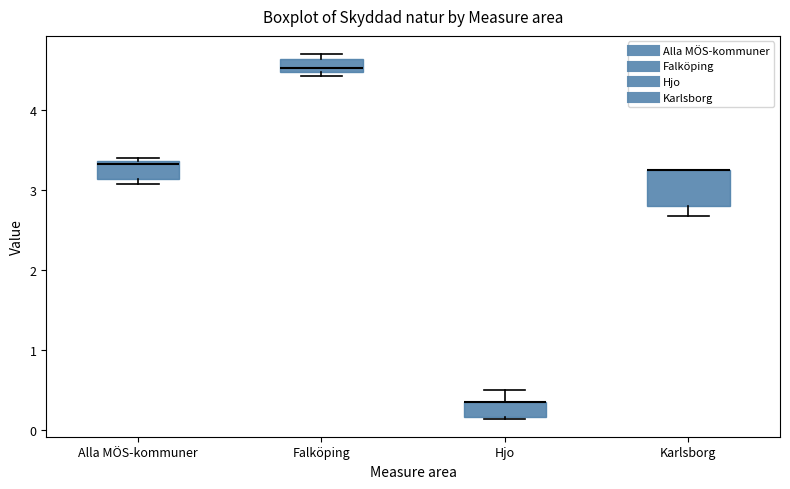

Comparing the boxes themselves (not the whiskers), which one is the tallest?

Karlsborg